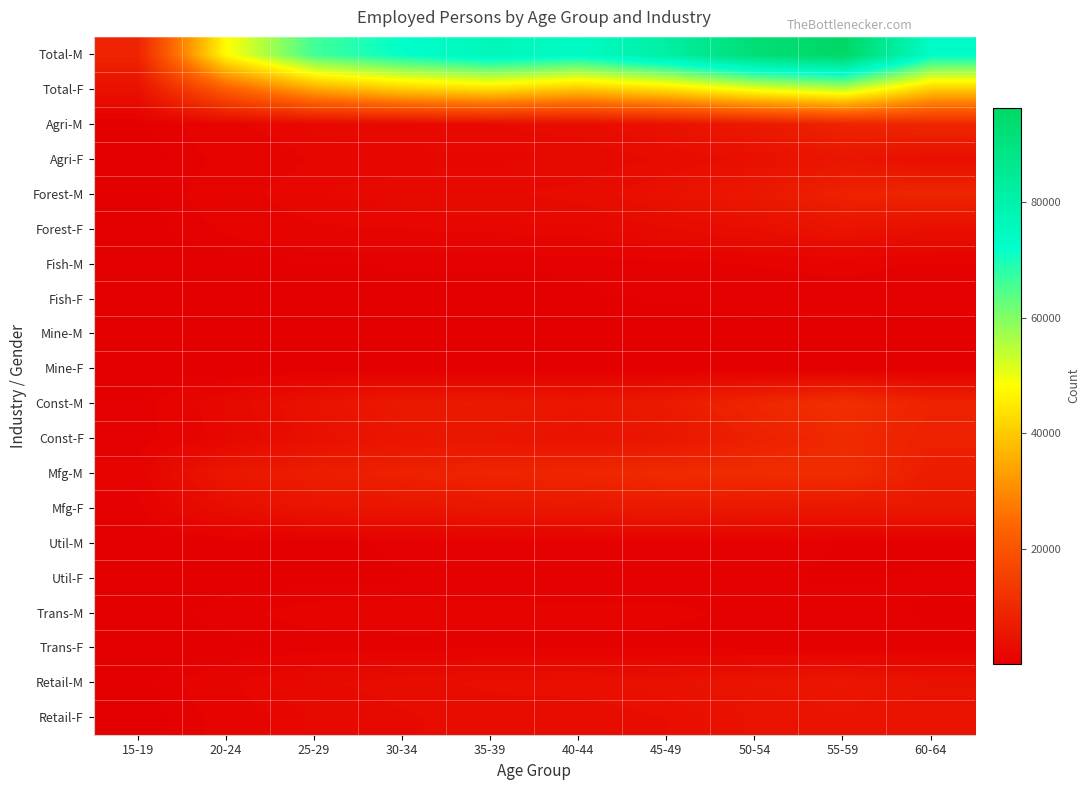

Reading left to right, what are all the values shown in this chart?

Total-M: 15-19=8601	20-24=47826	25-29=66187	30-34=72228	35-39=76948	40-44=74161	45-49=82037	50-54=92549	55-59=96451	60-64=73577
Total-F: 15-19=4144	20-24=21953	25-29=34313	30-34=40165	35-39=42865	40-44=39022	45-49=43124	50-54=49746	55-59=54127	60-64=40165
Agri-M: 15-19=203	20-24=1301	25-29=2044	30-34=2296	35-39=2639	40-44=3084	45-49=4366	50-54=6116	55-59=8456	60-64=9190
Agri-F: 15-19=153	20-24=903	25-29=1543	30-34=1661	35-39=1771	40-44=1957	45-49=2735	50-54=3666	55-59=5188	60-64=3666
Forest-M: 15-19=186	20-24=1226	25-29=1910	30-34=2140	35-39=2489	40-44=2912	45-49=4166	50-54=5847	55-59=8075	60-64=8921
Forest-F: 15-19=137	20-24=839	25-29=1421	30-34=1523	35-39=1639	40-44=1810	45-49=2576	50-54=3429	55-59=4844	60-64=3429
Fish-M: 15-19=56	20-24=208	25-29=359	30-34=395	35-39=397	40-44=414	45-49=555	50-54=767	55-59=833	60-64=713
Fish-F: 15-19=51	20-24=181	25-29=322	30-34=346	35-39=322	40-44=339	45-49=440	50-54=592	55-59=649	60-64=592
Mine-M: 15-19=4	20-24=17	25-29=51	30-34=38	35-39=60	40-44=63	45-49=78	50-54=114	55-59=122	60-64=75
Mine-F: 15-19=2	20-24=17	25-29=46	30-34=32	35-39=47	40-44=57	45-49=64	50-54=98	55-59=98	60-64=98
Const-M: 15-19=444	20-24=2008	25-29=4327	30-34=5963	35-39=6144	40-44=5382	45-49=6347	50-54=9065	55-59=11358	60-64=8252
Const-F: 15-19=412	20-24=1785	25-29=3778	30-34=5170	35-39=5234	40-44=4499	45-49=5371	50-54=7775	55-59=9854	60-64=7775
Mfg-M: 15-19=991	20-24=5564	25-29=7163	30-34=7850	35-39=8663	40-44=9101	45-49=10164	50-54=10466	55-59=10681	60-64=6923
Mfg-F: 15-19=578	20-24=3282	25-29=4757	30-34=5173	35-39=5472	40-44=5645	45-49=6235	50-54=5819	55-59=5622	60-64=5819
Util-M: 15-19=52	20-24=175	25-29=285	30-34=436	35-39=523	40-44=471	45-49=623	50-54=487	55-59=368	60-64=210
Util-F: 15-19=46	20-24=140	25-29=229	30-34=367	35-39=457	40-44=408	45-49=560	50-54=438	55-59=334	60-64=438
Trans-M: 15-19=40	20-24=625	25-29=997	30-34=1003	35-39=921	40-44=896	45-49=838	50-54=676	55-59=547	60-64=318
Trans-F: 15-19=10	20-24=232	25-29=472	30-34=601	35-39=613	40-44=650	45-49=640	50-54=537	55-59=438	60-64=537
Retail-M: 15-19=165	20-24=1365	25-29=2470	30-34=3013	35-39=3570	40-44=3686	45-49=4067	50-54=4927	55-59=5403	60-64=4306
Retail-F: 15-19=114	20-24=957	25-29=1985	30-34=2533	35-39=2993	40-44=2992	45-49=3392	50-54=4257	55-59=4785	60-64=4257